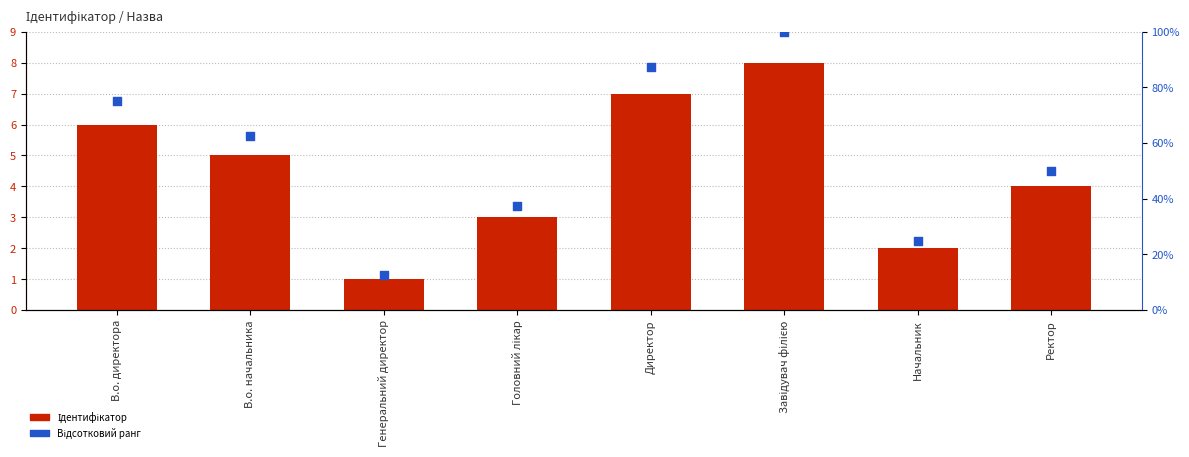

At which category is the sum across all series the highest?

Завідувач філією